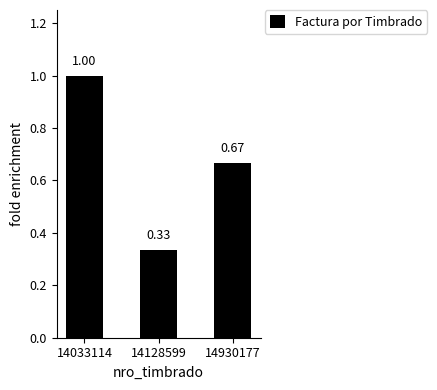

True or false: the data shows 0.6 at 14033114.

False